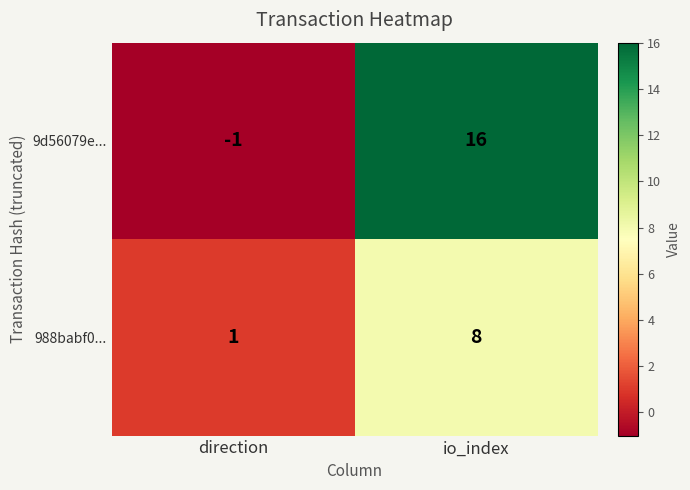

The 9d56079e... series shows 28 at io_index. True or false?

False